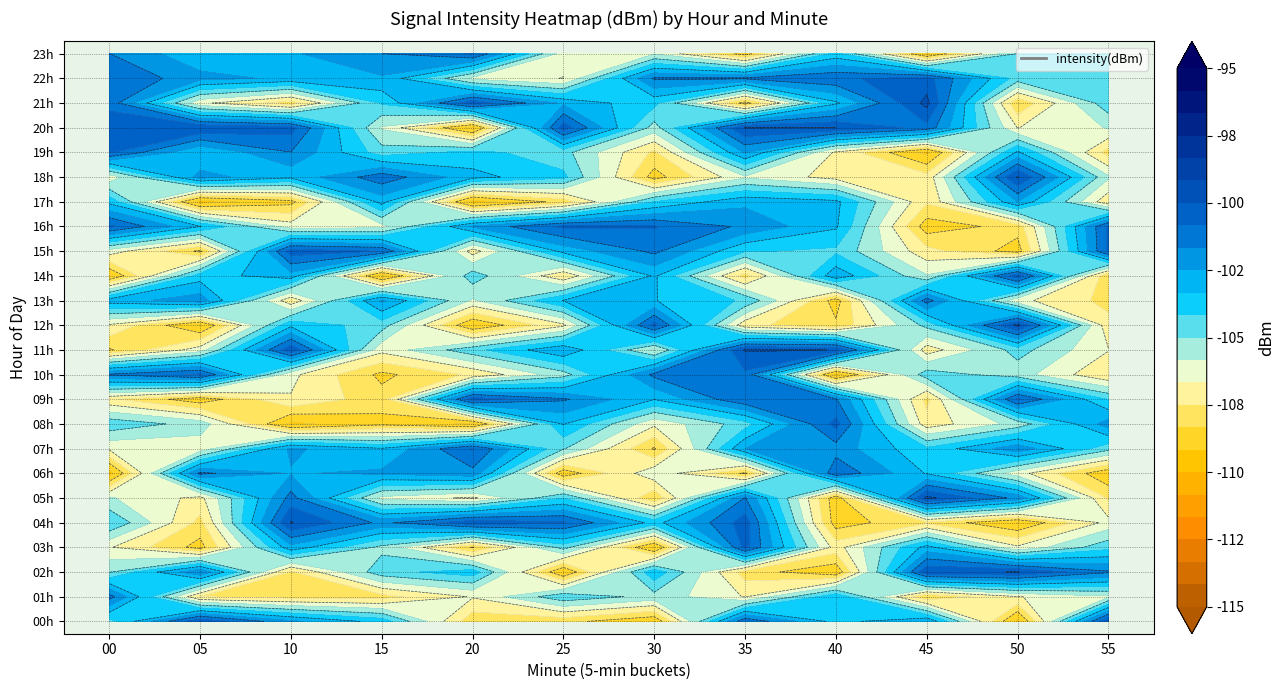

True or false: 0 has a value of -101.5 at 26.

True